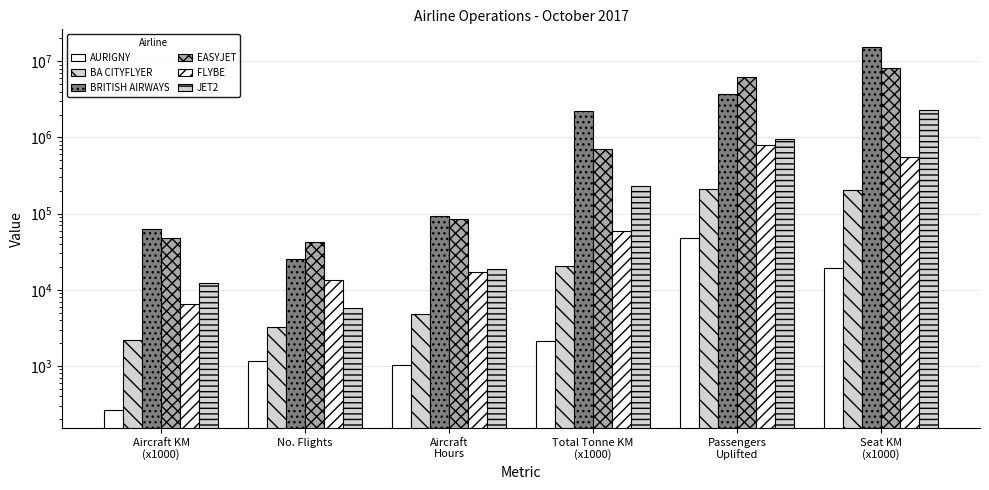

How many categories are shown in the chart?

6